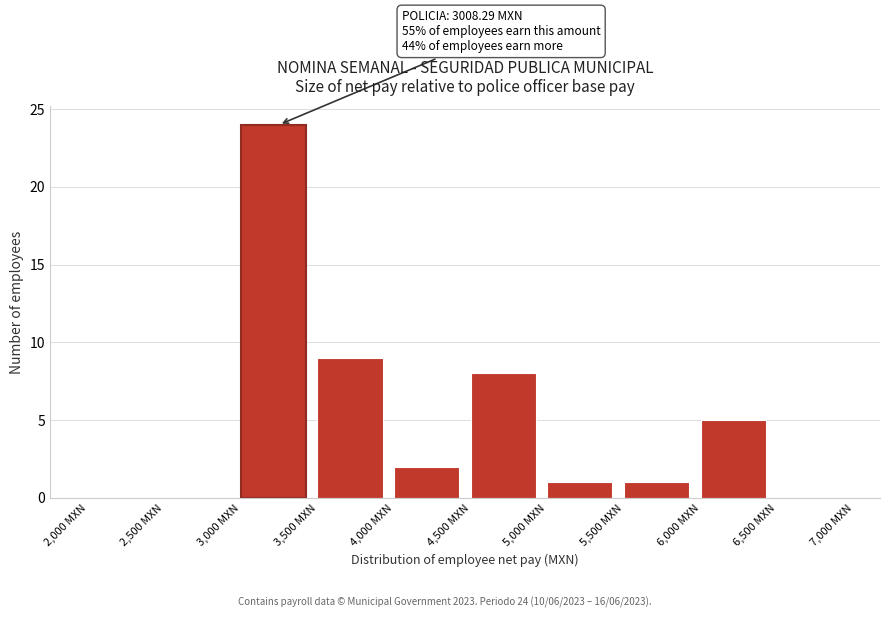

Over which range of the x-axis is the bar tallest?

3000 to 3500